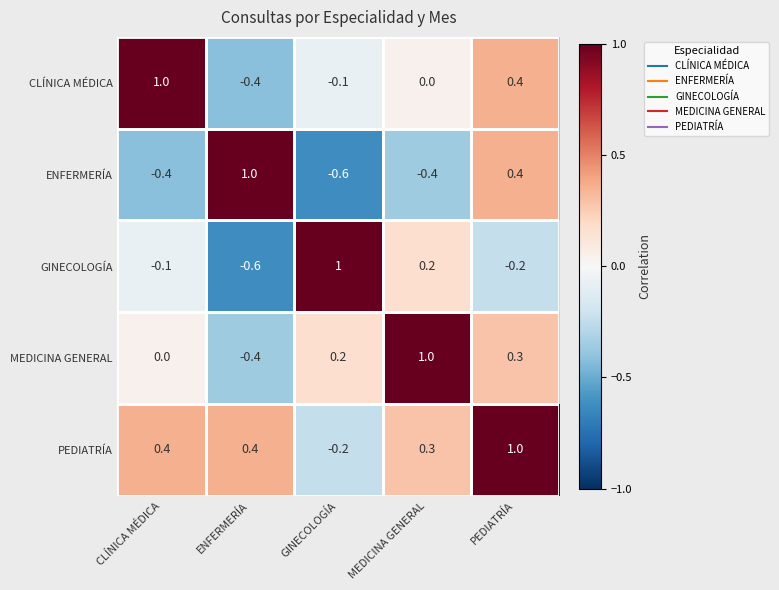

What is the sum of the CLÍNICA MÉDICA values at ENFERMERÍA and CLÍNICA MÉDICA?

0.6